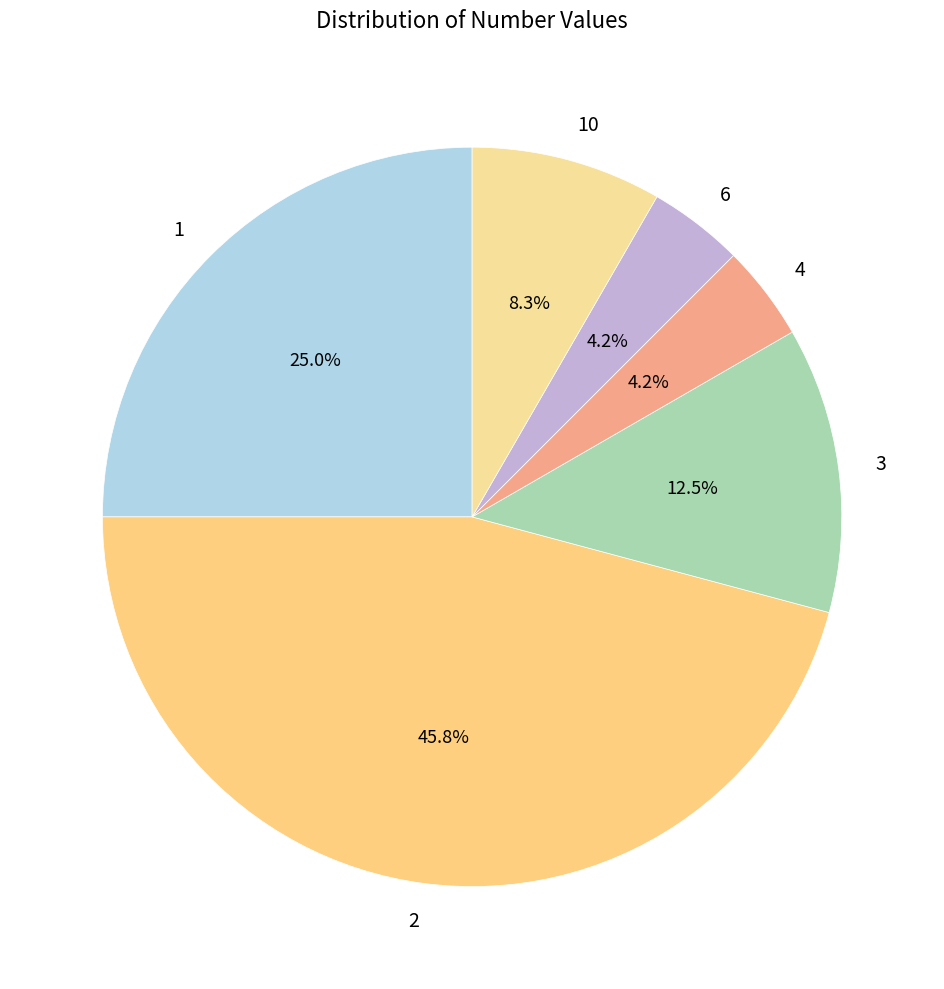

Count the number of slices in the pie.

6